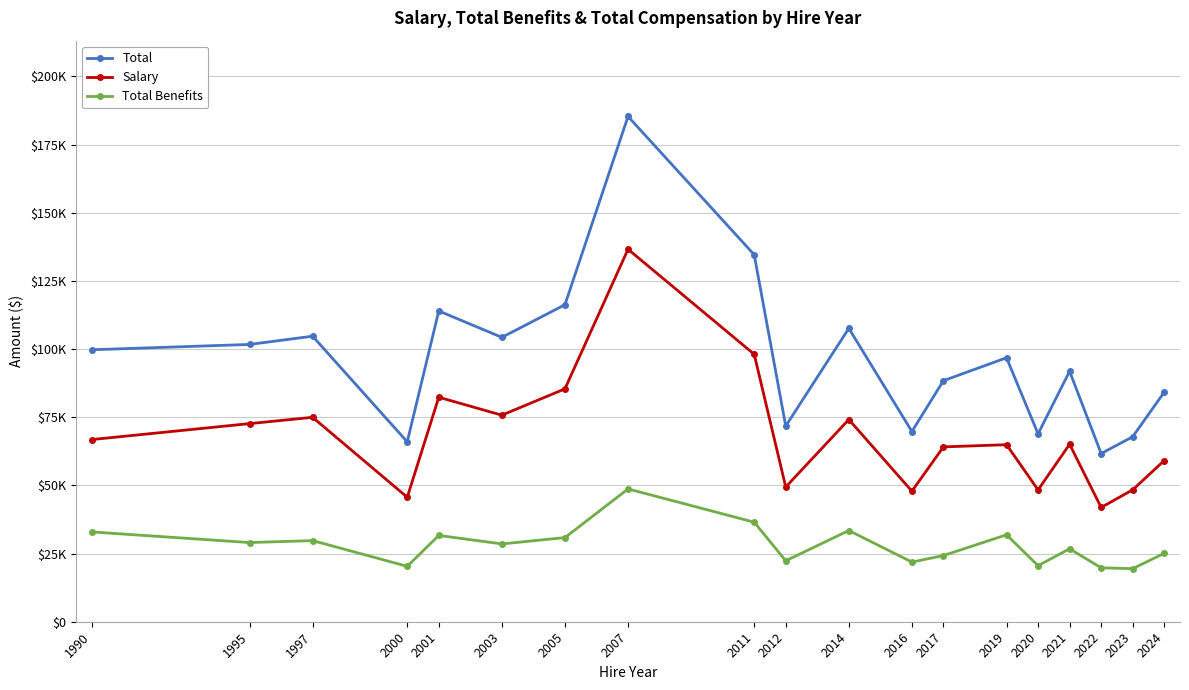

What are all the series names shown in the legend?

Total, Salary, Total Benefits